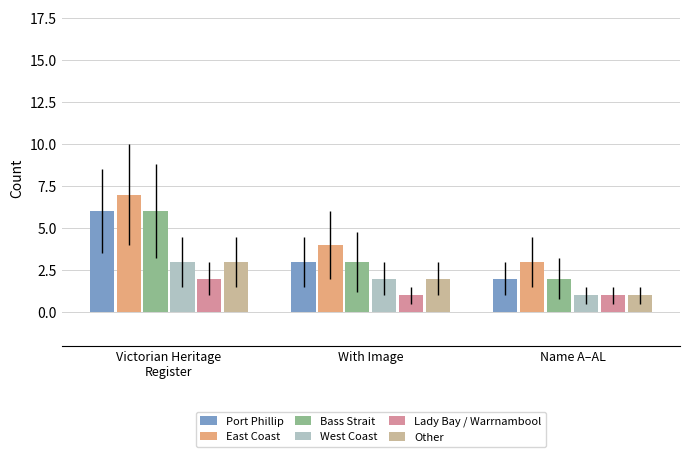

What is the average value of the East Coast series?

5